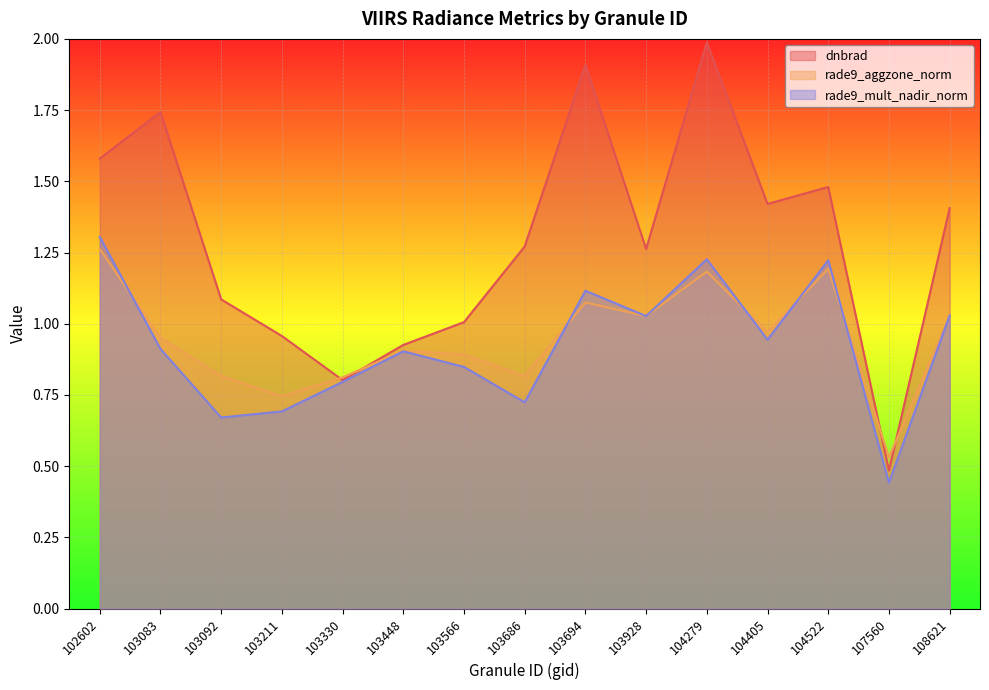

What is the maximum value for dnbrad?

2.0